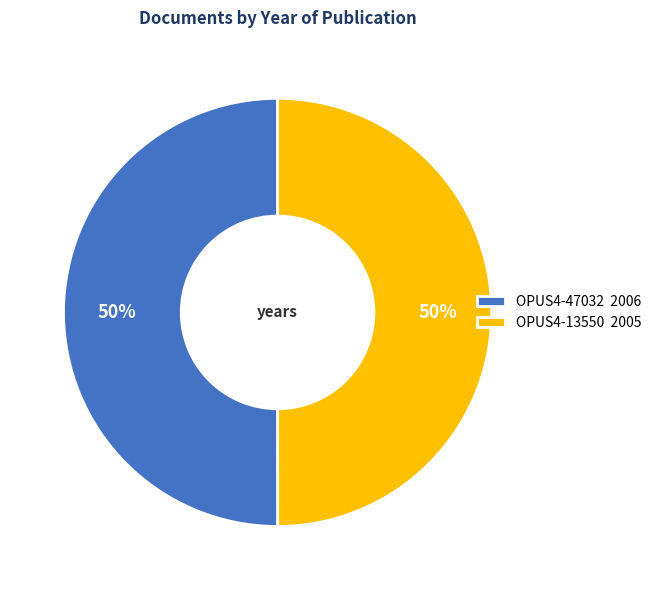

What is the ratio of the value at OPUS4-47032 2006 to the value at OPUS4-13550 2005?

1.0